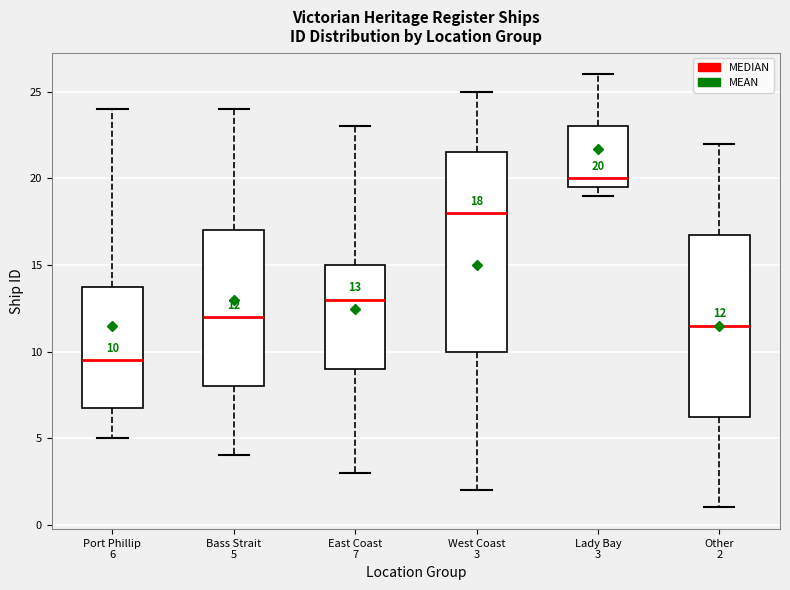

Comparing the boxes themselves (not the whiskers), which one is the tallest?

West Coast 3